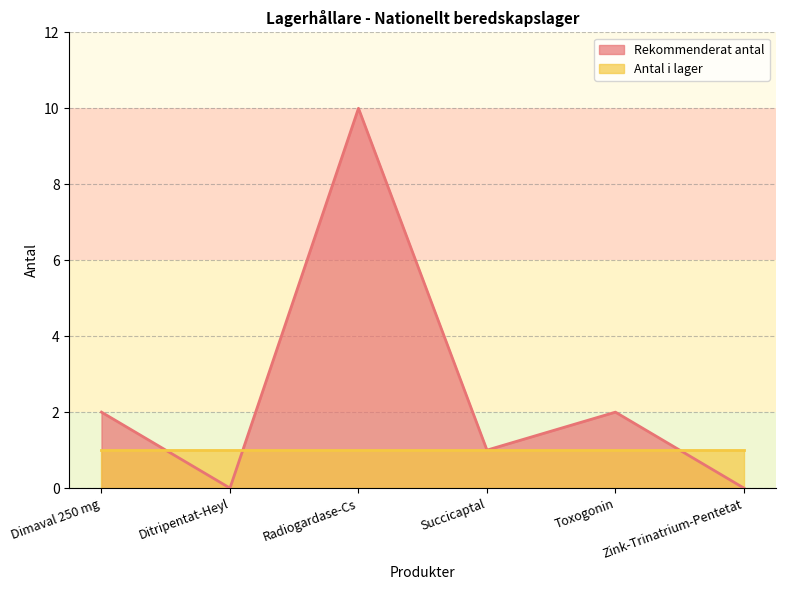

What is the greatest value displayed?

10